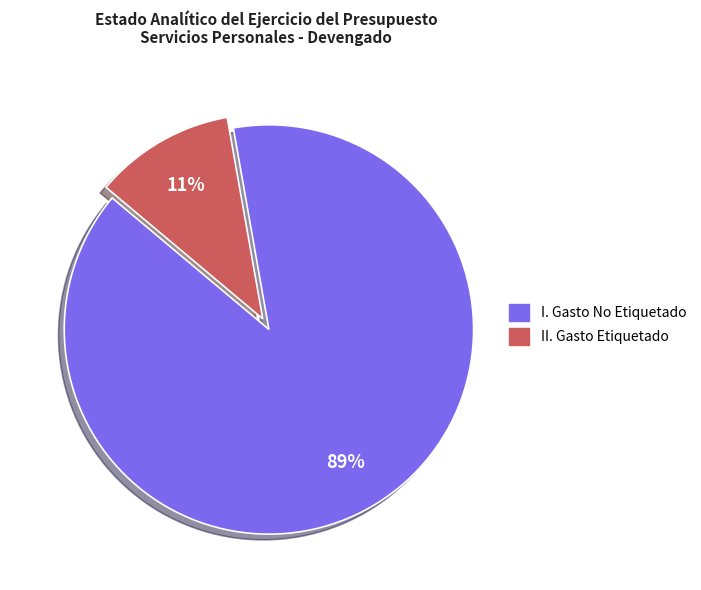

The II. Gasto Etiquetado slice represents 11% of the pie. True or false?

True